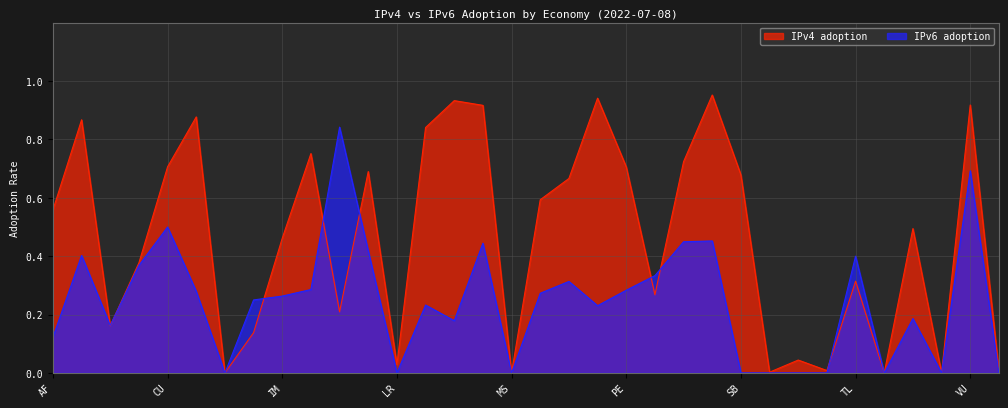

True or false: IPv4 adoption and IPv6 adoption cross at least once.

True